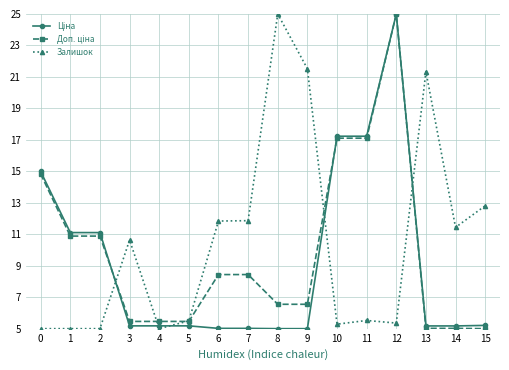

Is it true that Залишок equals 21.3 at 13?

True